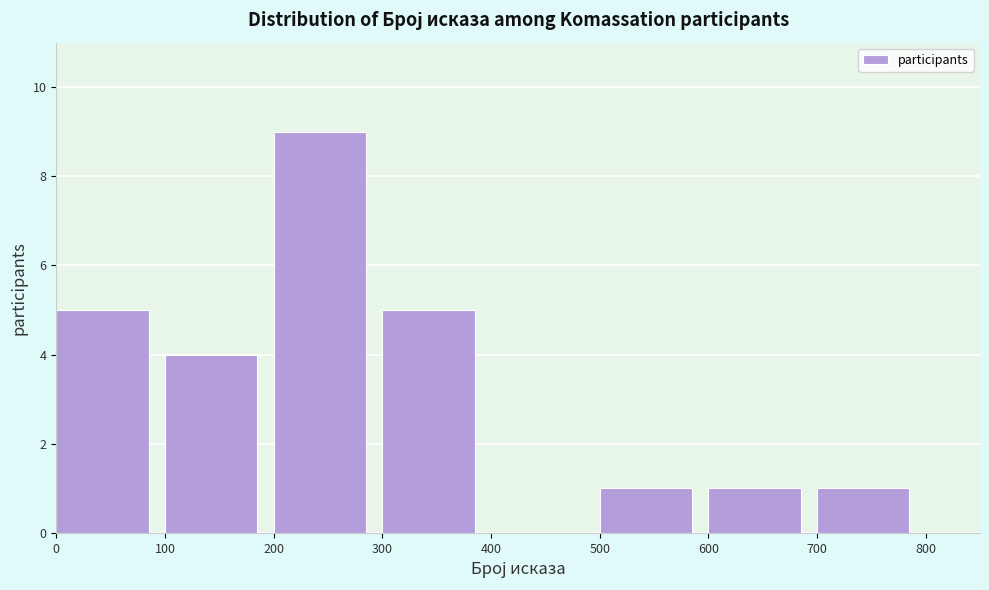

Reading left to right, transcribe this chart: for each bar, give the range it covers on the x-axis and its height. The values are not printed on the chart, so give them approximately, as read against the axis.

0 to 100: 5
100 to 200: 4
200 to 300: 9
300 to 400: 5
400 to 500: 0
500 to 600: 1
600 to 700: 1
700 to 800: 1